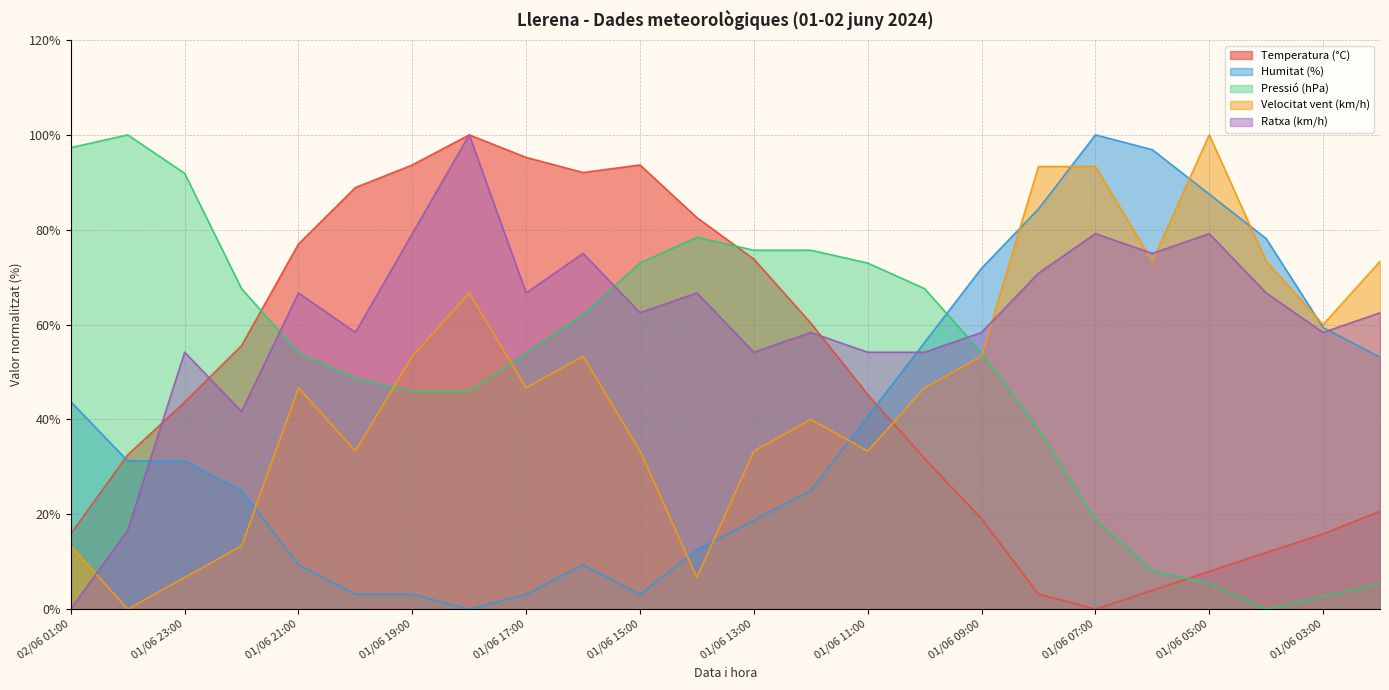

Rank the categories by Ratxa (km/h) value from highest to lowest.

01/06 18:00, 01/06 19:00, 01/06 07:00, 01/06 05:00, 01/06 16:00, 01/06 06:00, 01/06 08:00, 01/06 21:00, 01/06 17:00, 01/06 14:00, 01/06 04:00, 01/06 15:00, 01/06 02:00, 01/06 20:00, 01/06 12:00, 01/06 09:00, 01/06 03:00, 01/06 23:00, 01/06 13:00, 01/06 11:00, 01/06 10:00, 01/06 22:00, 02/06 00:00, 02/06 01:00